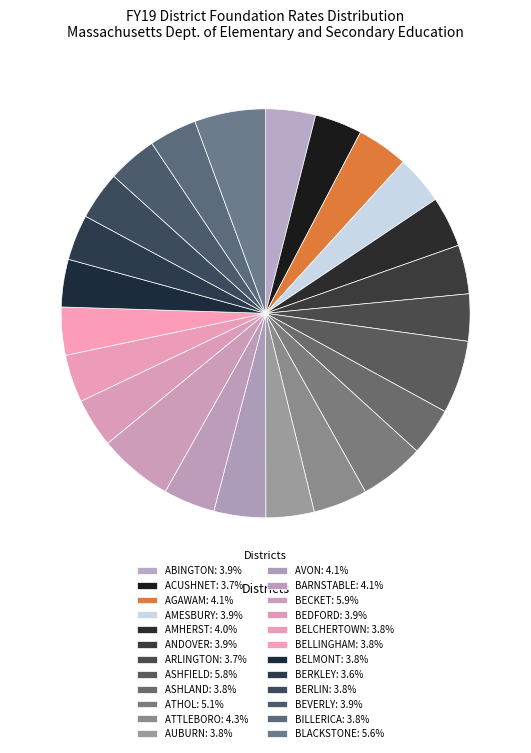

Does BECKET account for over 50% of the chart?

No